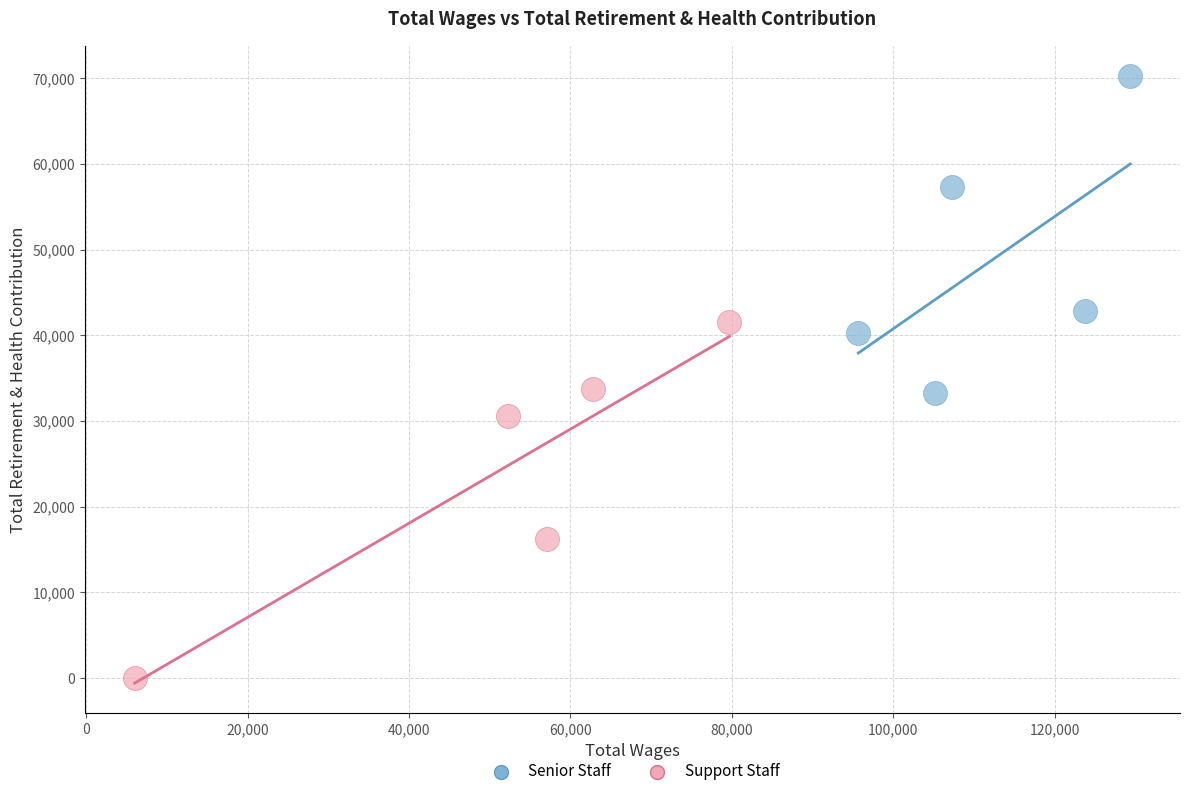

Which series reaches the minimum Y coordinate?

Support Staff